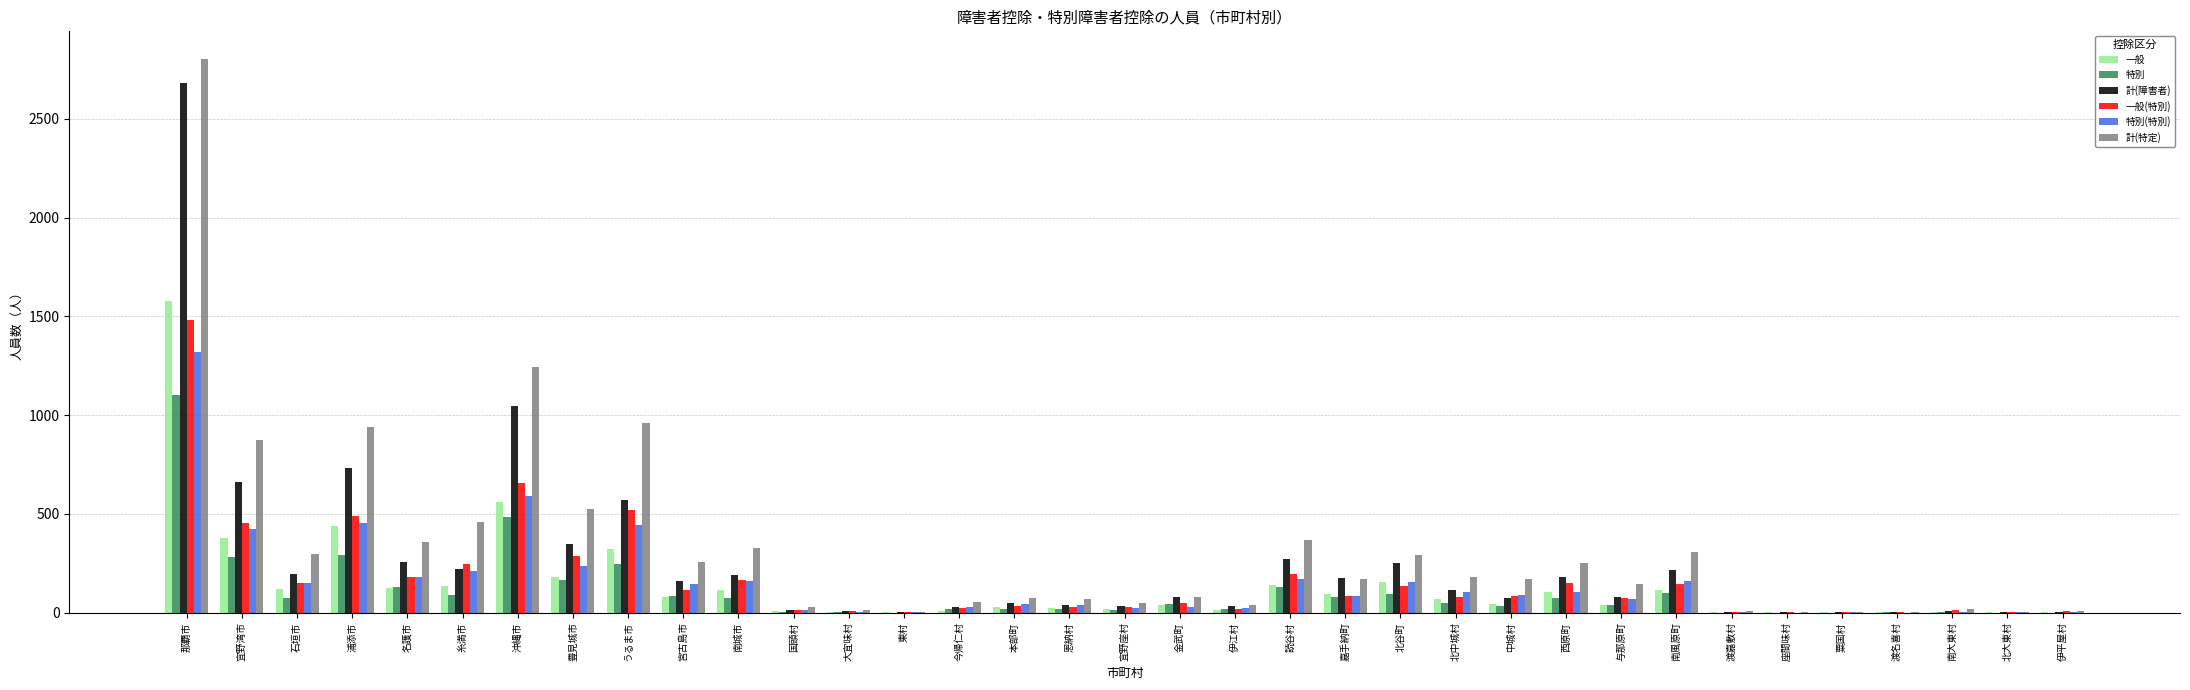

At which category is the sum across all series the highest?

那覇市